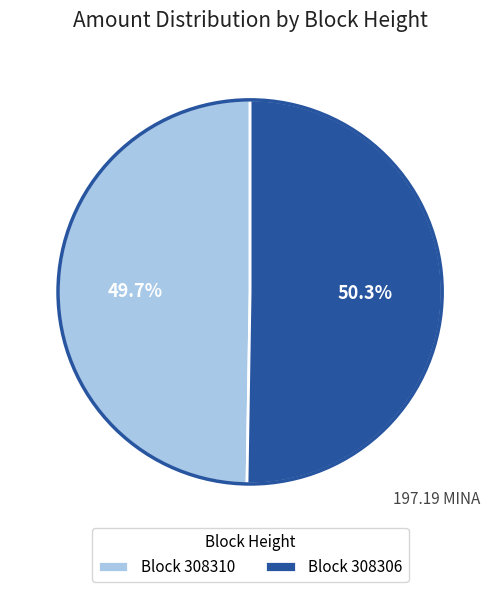

What is the total percentage of Block 308306 and Block 308310?

100.0%